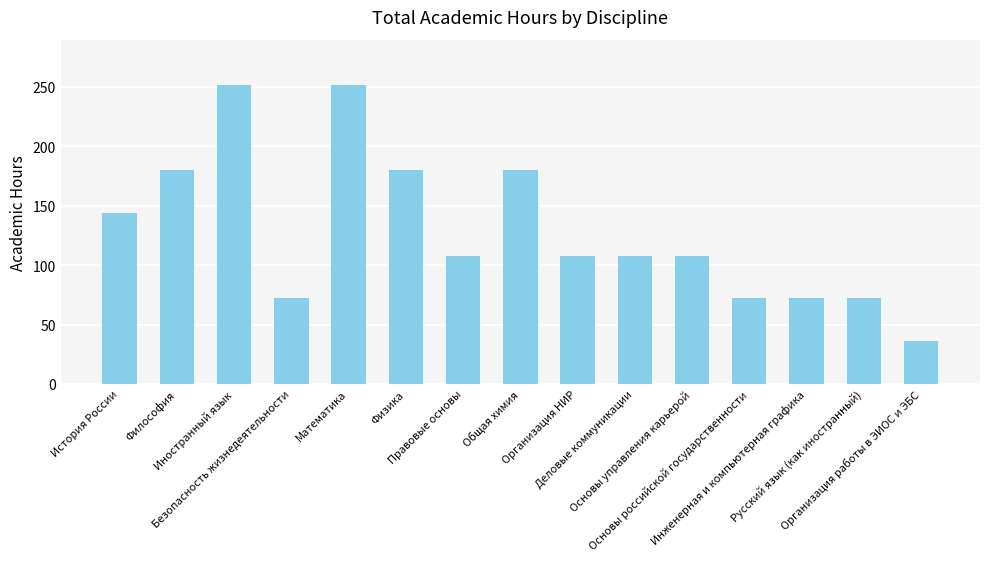

How many series are shown in this chart?

1